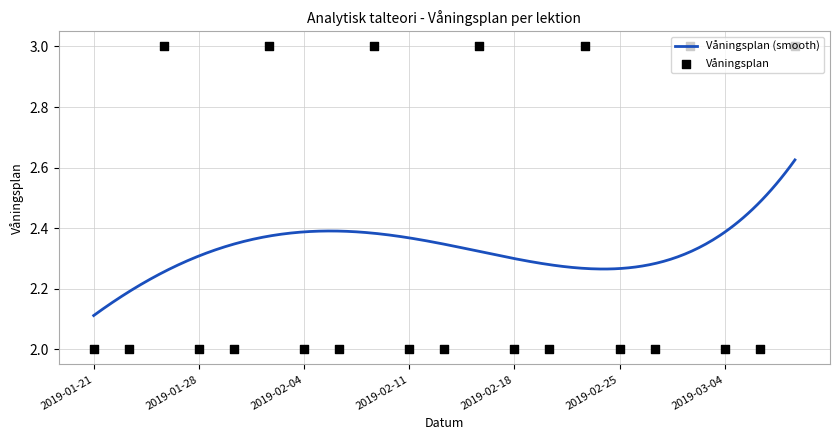

Approximately how many times larger is the value at 2019-02-27 compared to 2019-02-22?

0.7